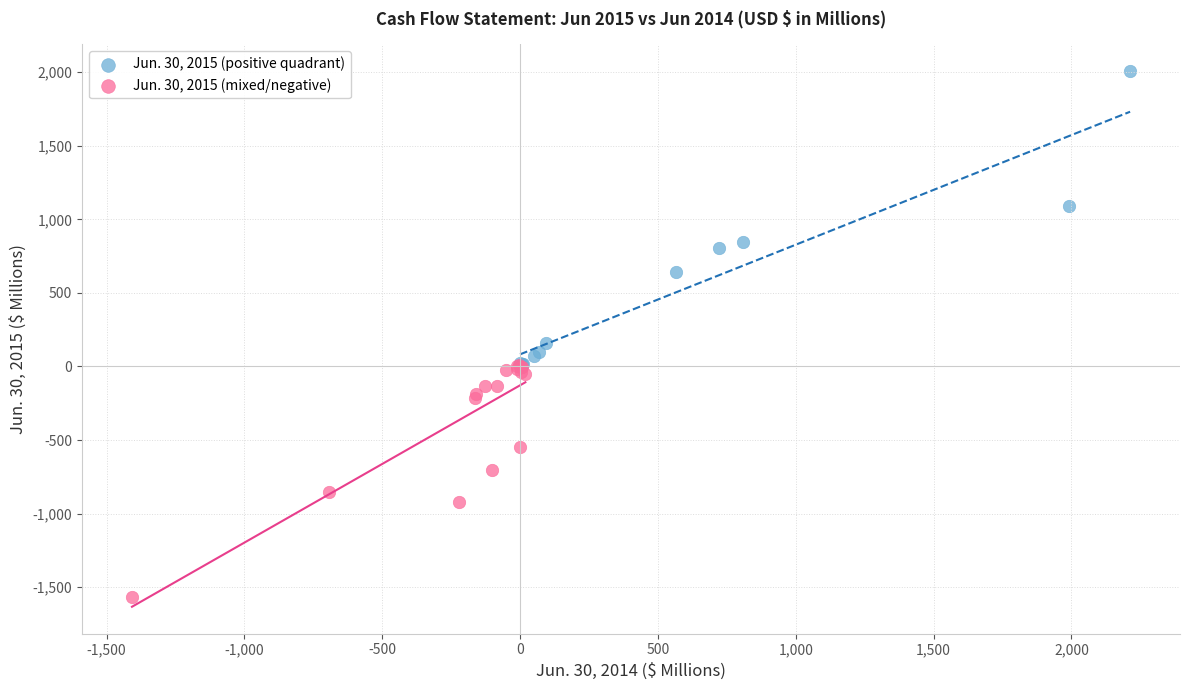

Which series reaches the minimum Y coordinate?

Jun. 30, 2015 (mixed/negative)